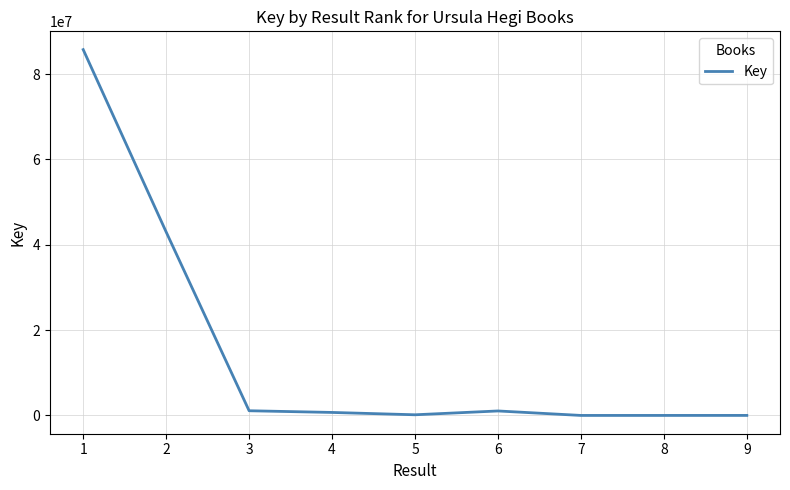

Is this an area chart (filled region under the line)?

No